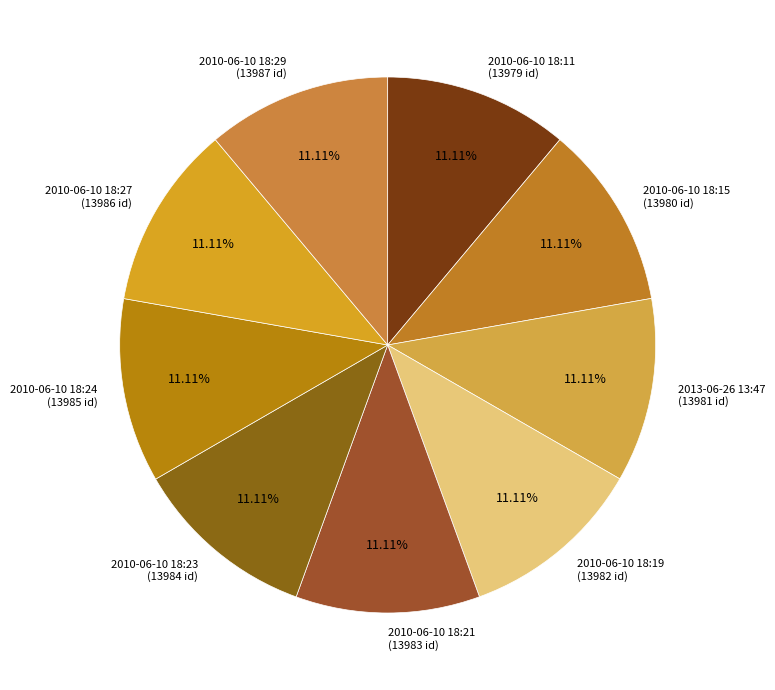

To the nearest percent, what portion does 2013-06-26 13:47 represent?

11%